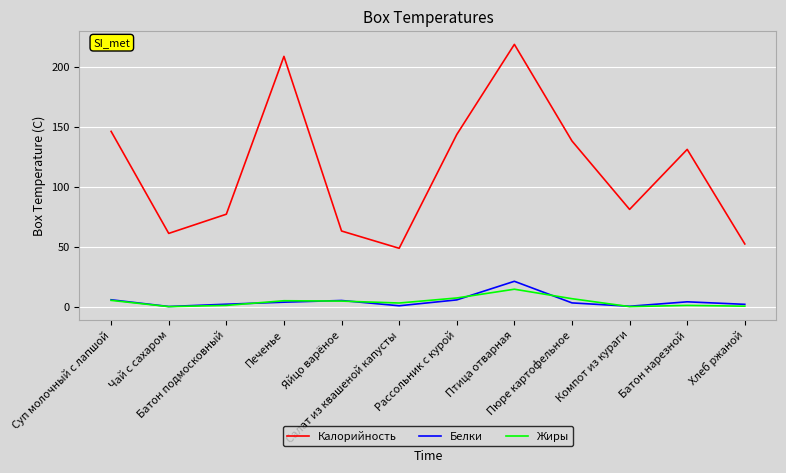

What is the greatest value displayed?

218.5